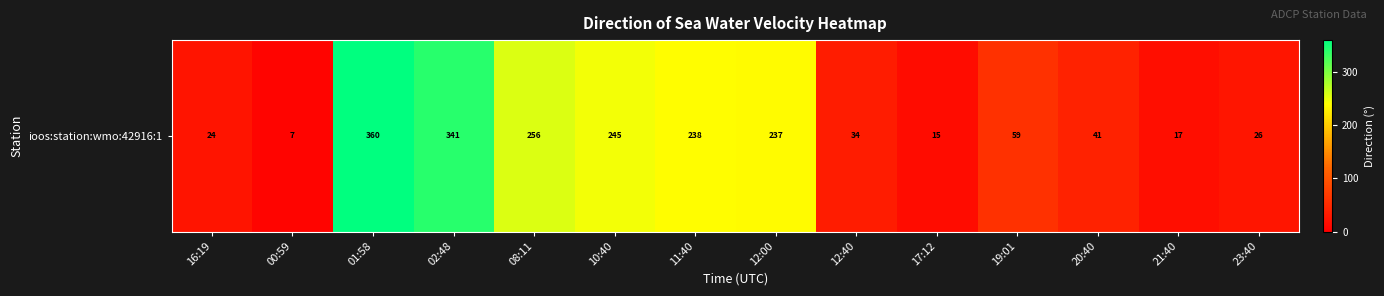

Where is the data nearest to the value 183?

12:00